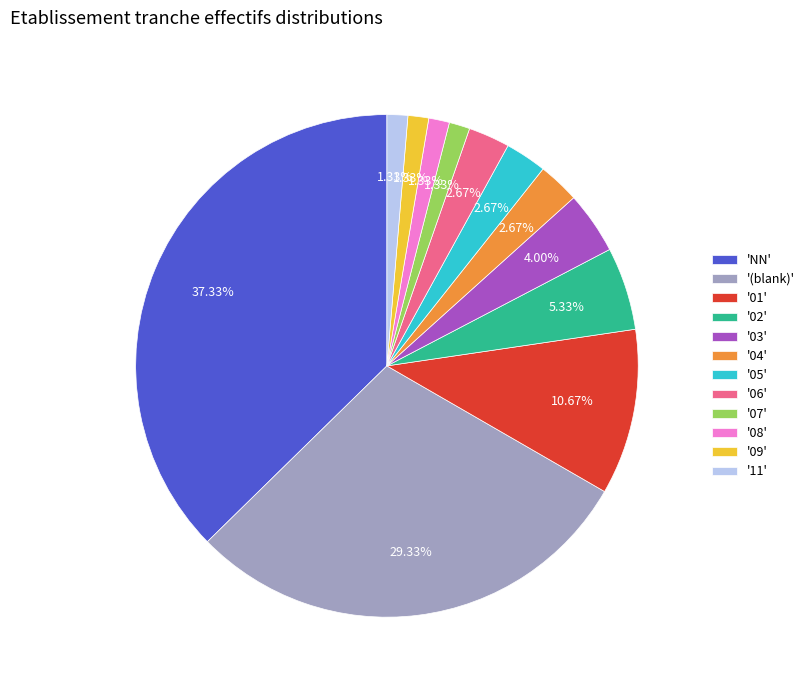

Is there any slice that represents more than half of the pie?

No